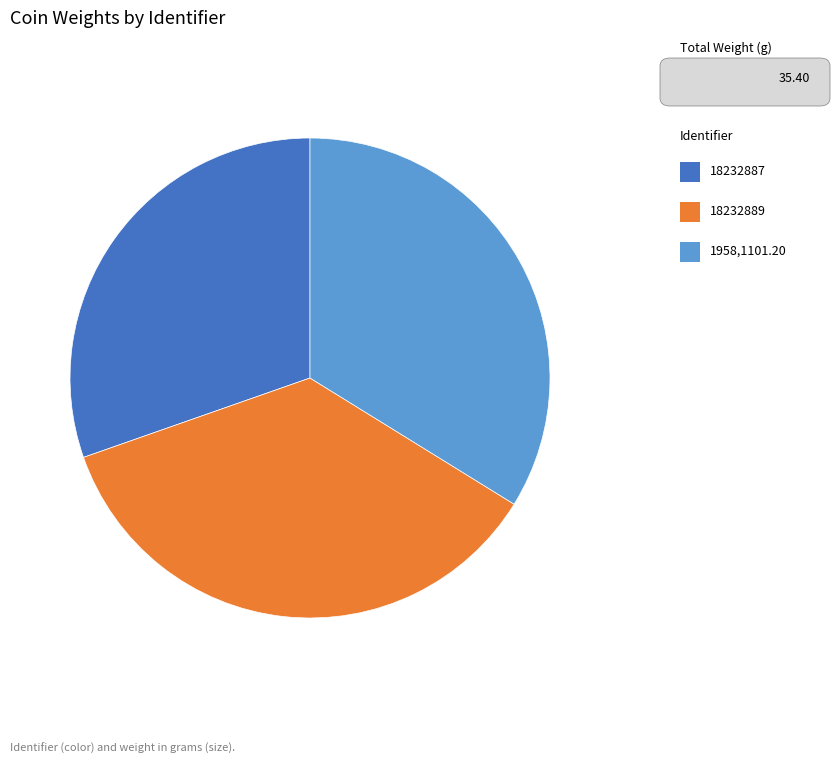

Does any single category account for the majority?

No